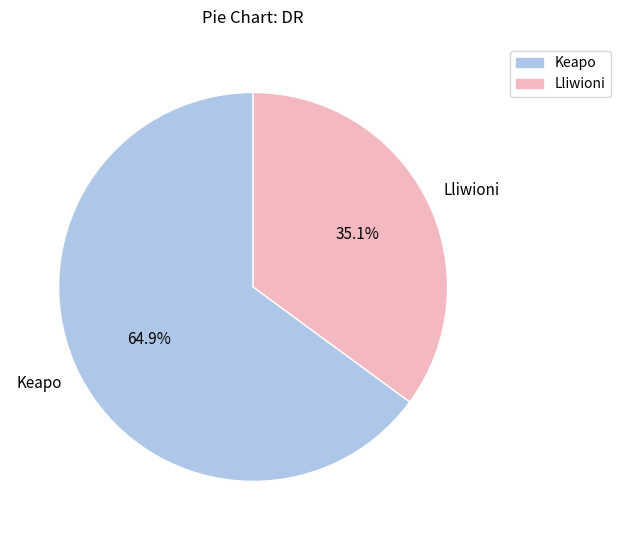

Combined, what portion of the pie is Lliwioni and Keapo?

100.0%